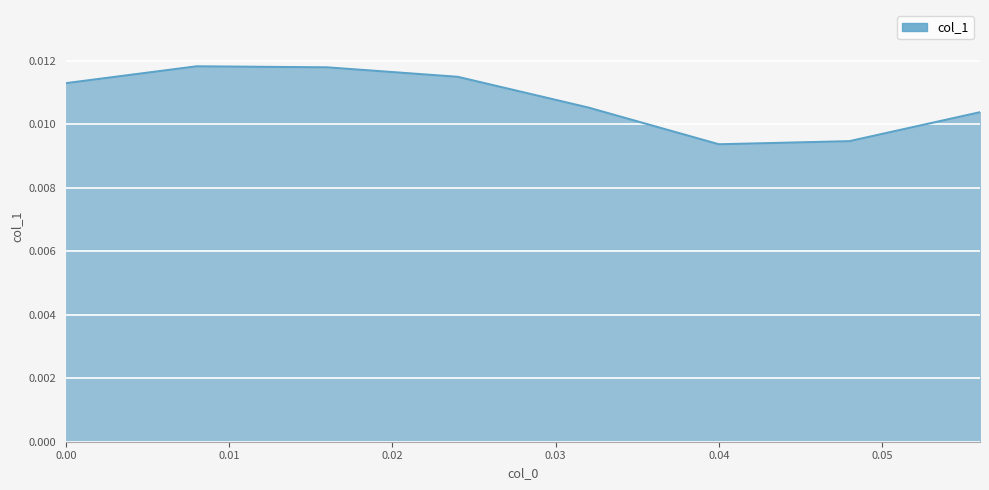

How many interior local peaks (higher than both neighbors) does the data have?

1